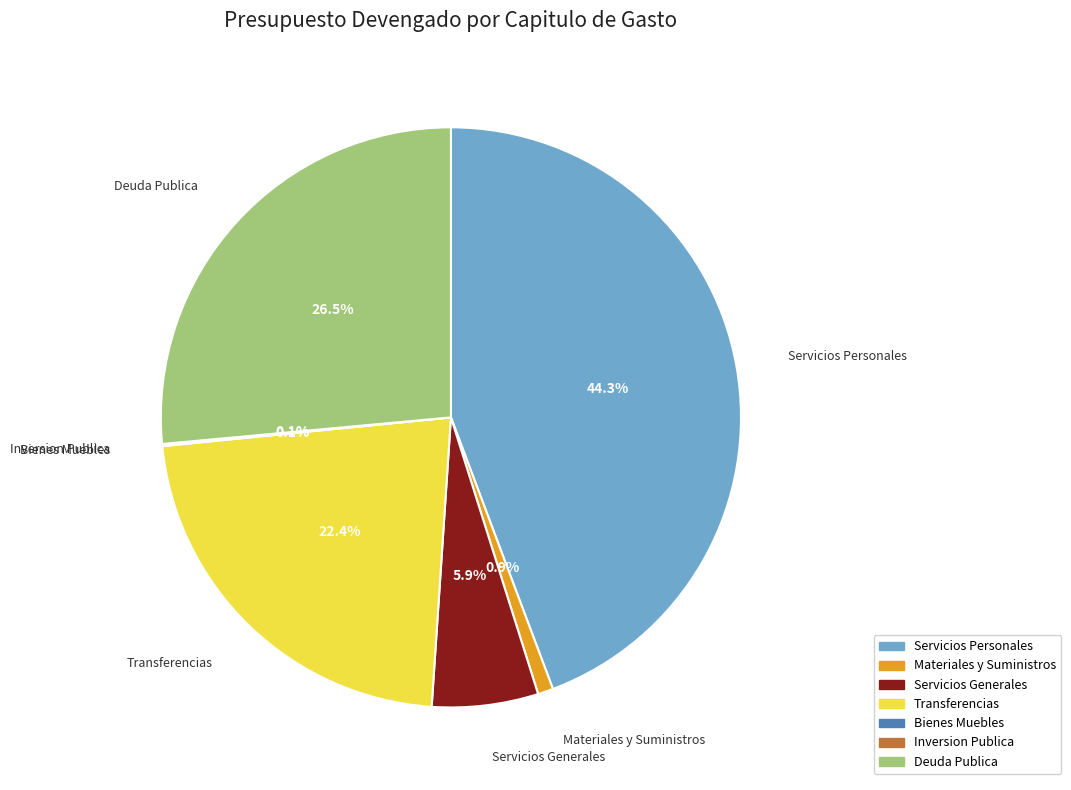

To the nearest percent, what is the average slice percentage?

14%